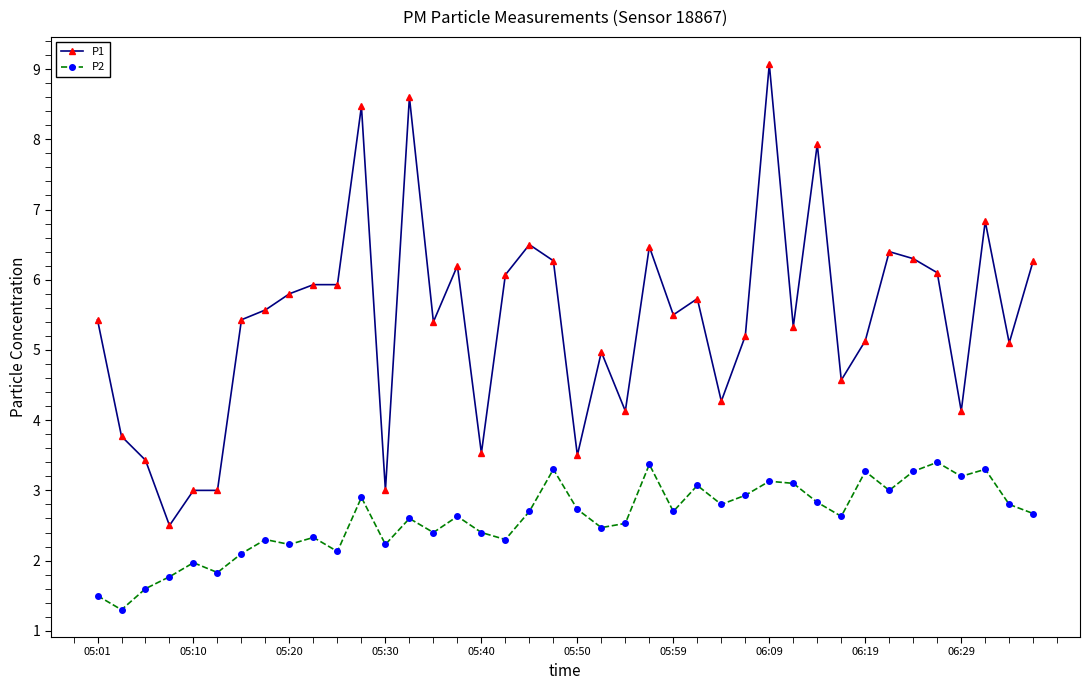

What is the difference between the maximum and second lowest values in the P1 series?

6.1